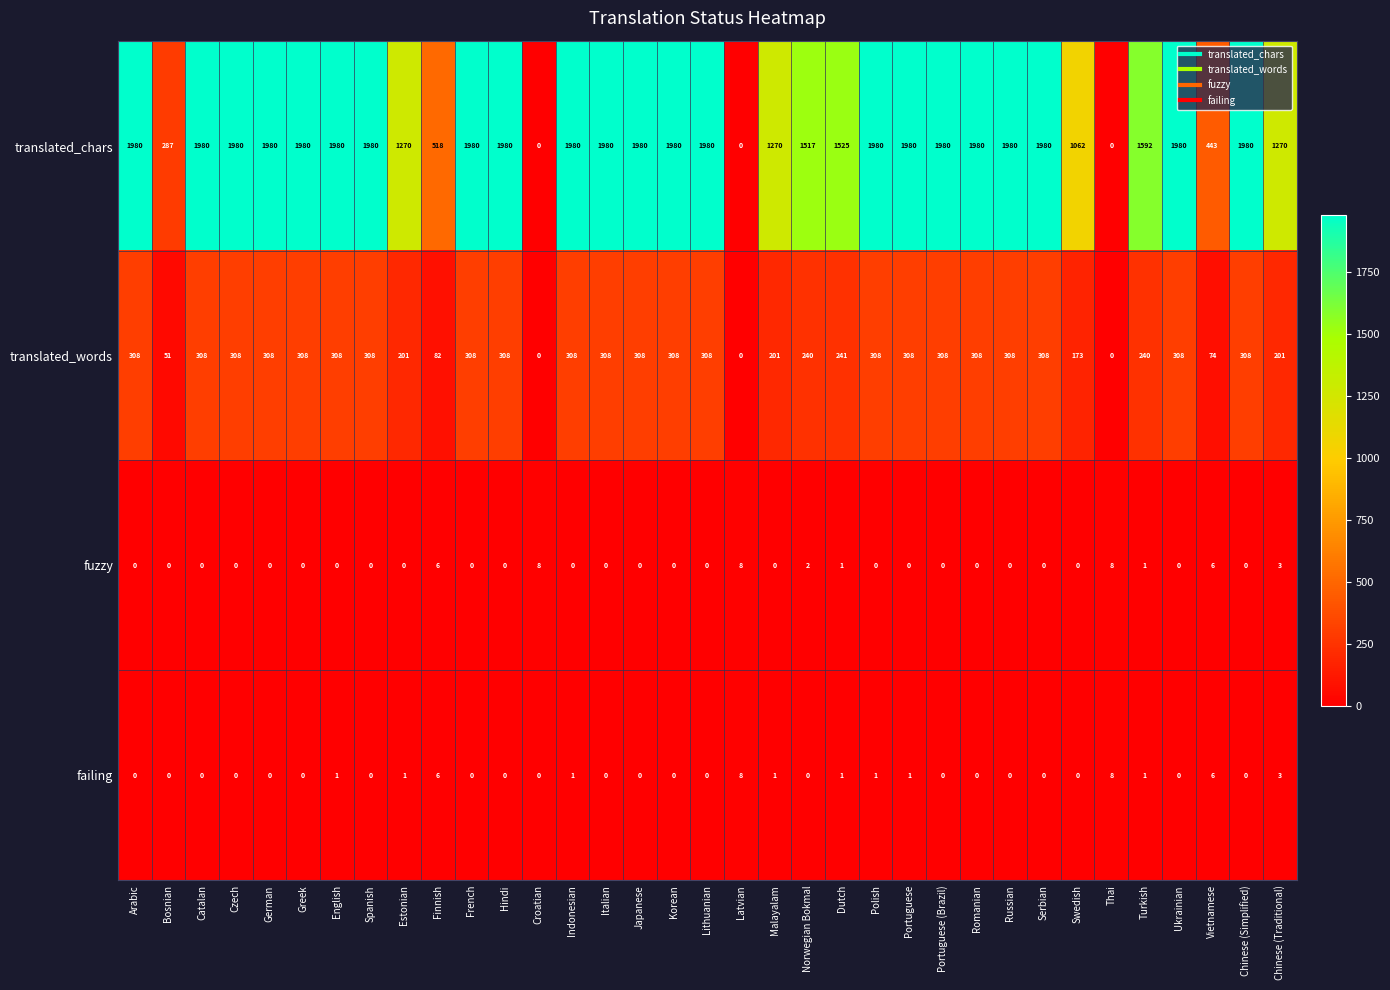

What is the greatest value displayed?

1980